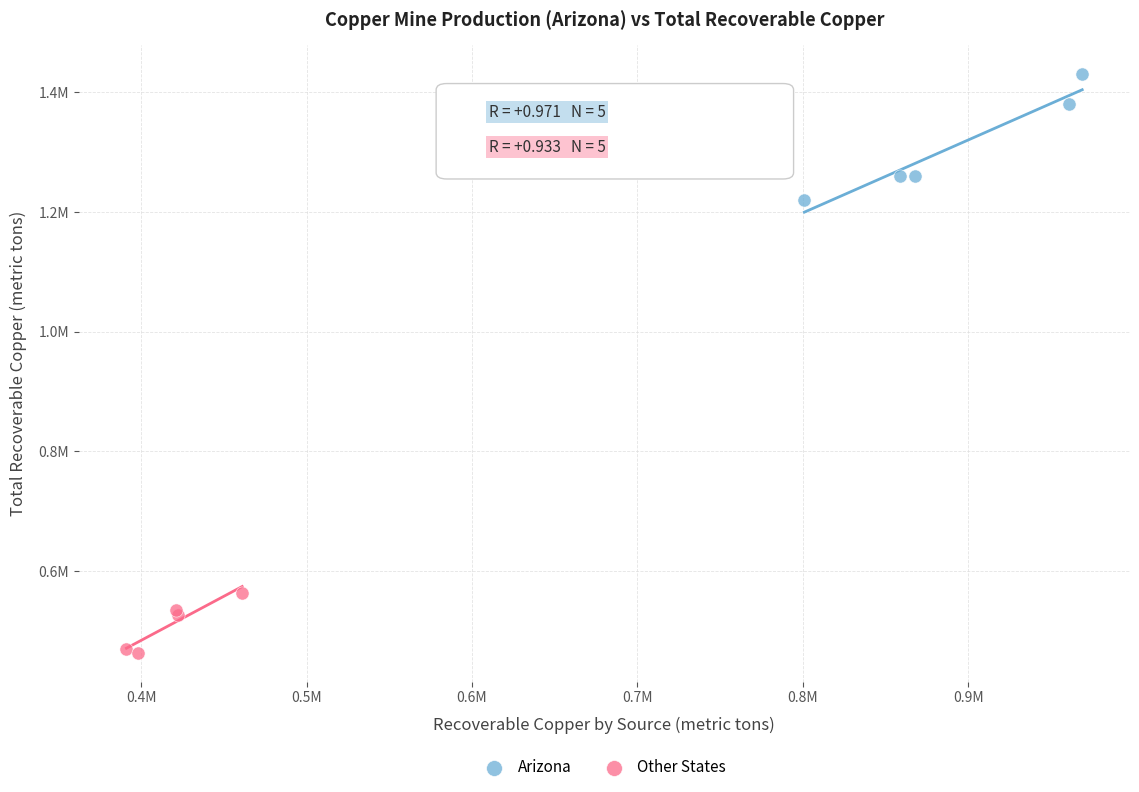

Which series reaches the minimum Y coordinate?

Other States